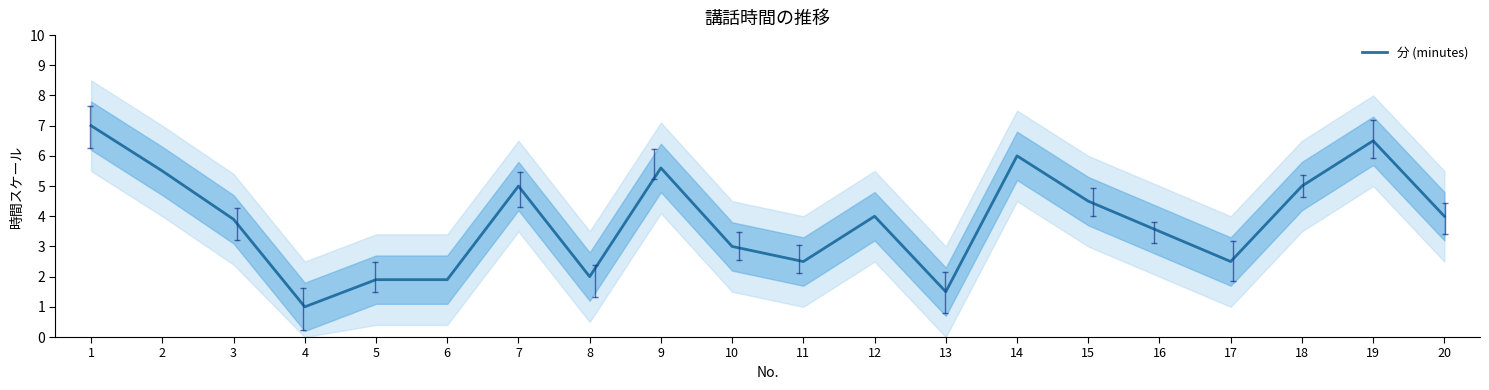

True or false: the data has more than 0 interior local peaks.

True